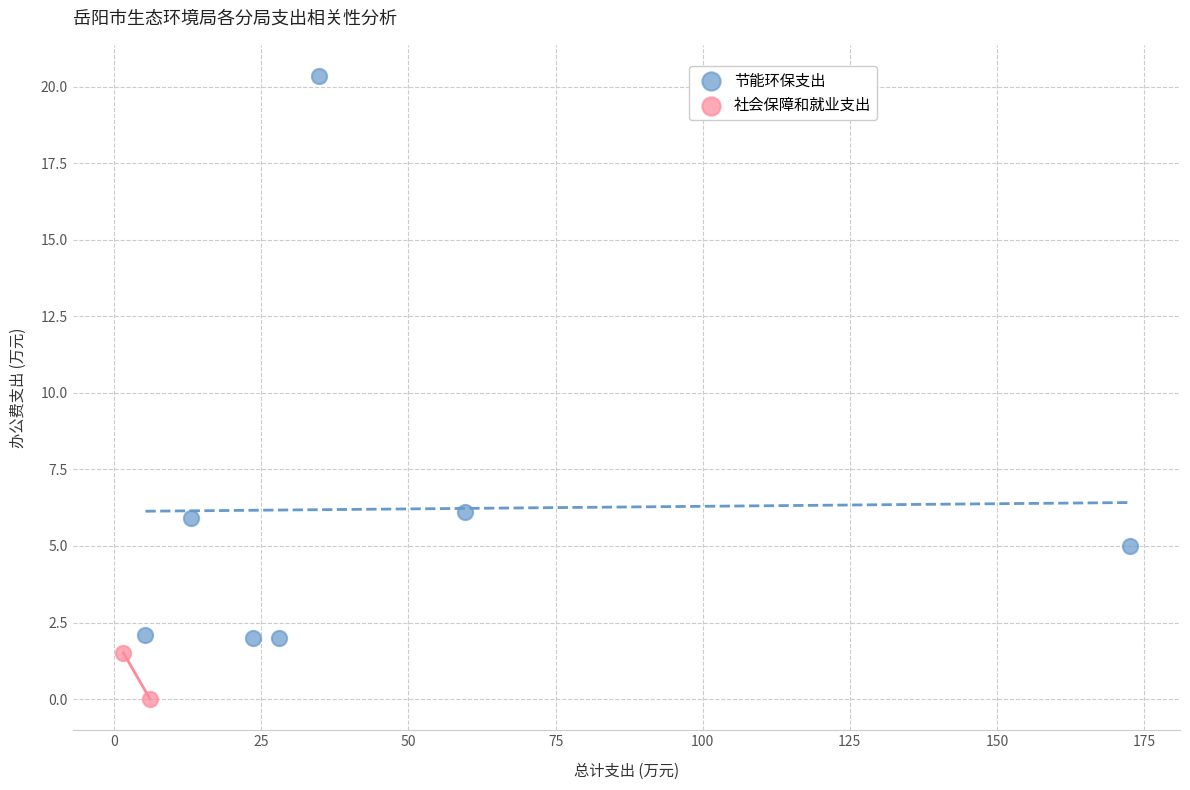

What are all the series names shown in the legend?

节能环保支出, 社会保障和就业支出